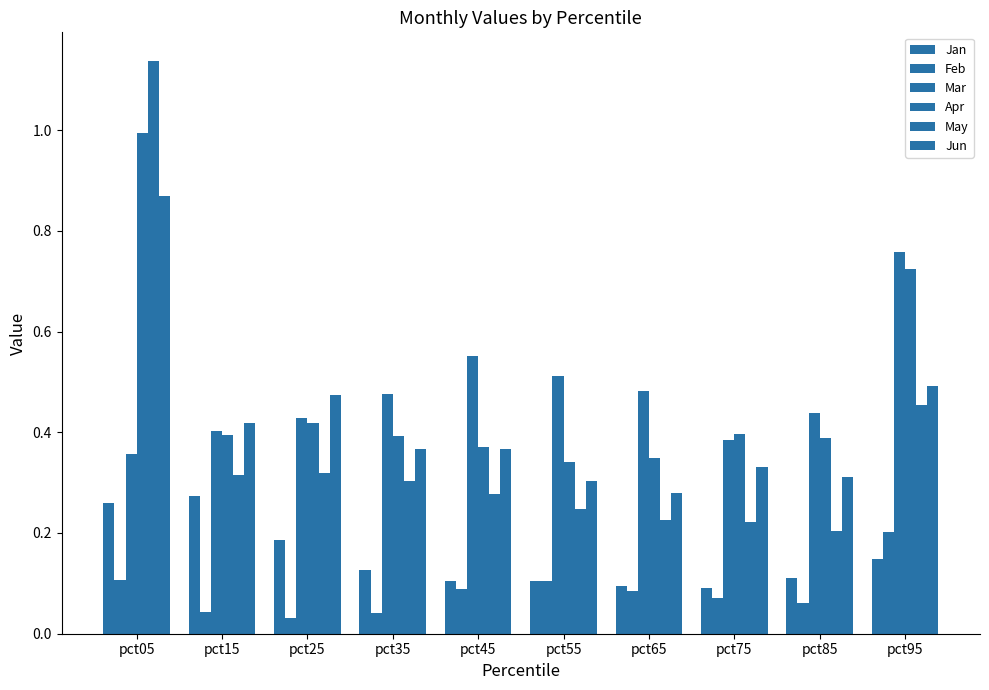

Reading left to right, transcribe all the data shown in this chart.

Jan: 0.3	0.3	0.2	0.1	0.1	0.1	0.1	0.1	0.1	0.1
Feb: 0.1	0.0	0.0	0.0	0.1	0.1	0.1	0.1	0.1	0.2
Mar: 0.4	0.4	0.4	0.5	0.6	0.5	0.5	0.4	0.4	0.8
Apr: 1.0	0.4	0.4	0.4	0.4	0.3	0.3	0.4	0.4	0.7
May: 1.1	0.3	0.3	0.3	0.3	0.2	0.2	0.2	0.2	0.5
Jun: 0.9	0.4	0.5	0.4	0.4	0.3	0.3	0.3	0.3	0.5